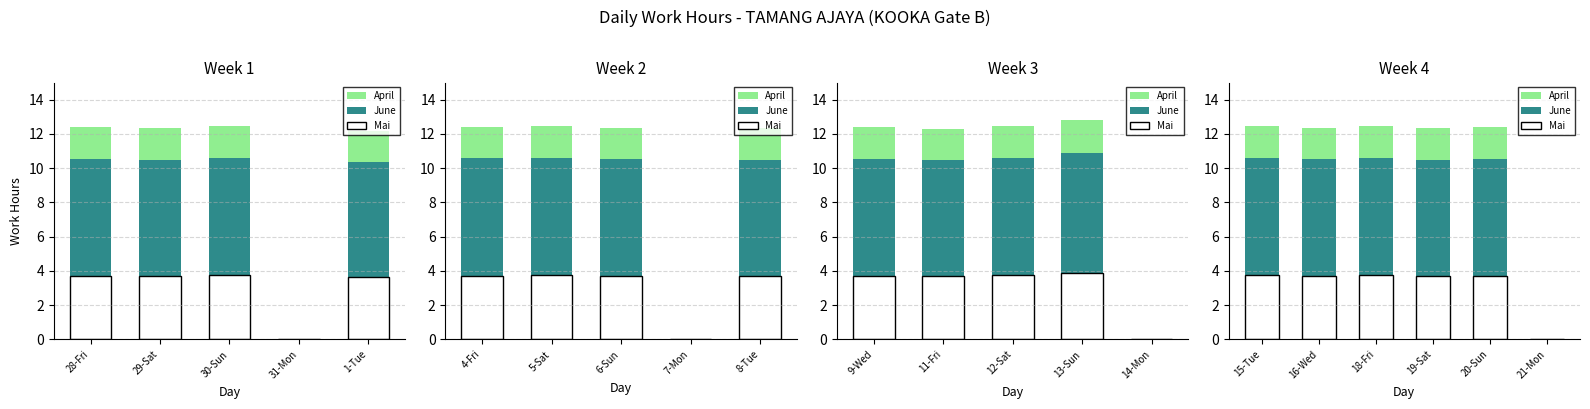

The Mai series shows 3.7 at 18-Fri. True or false?

True